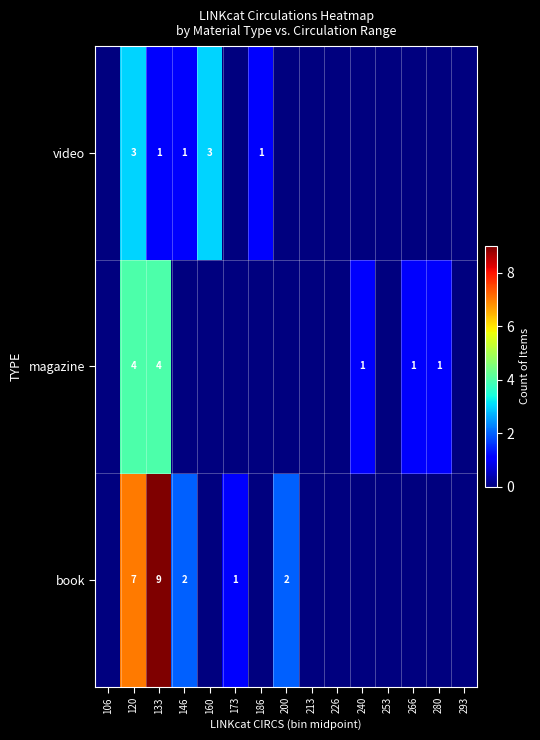

What is the difference between the highest and lowest values at 133?

8